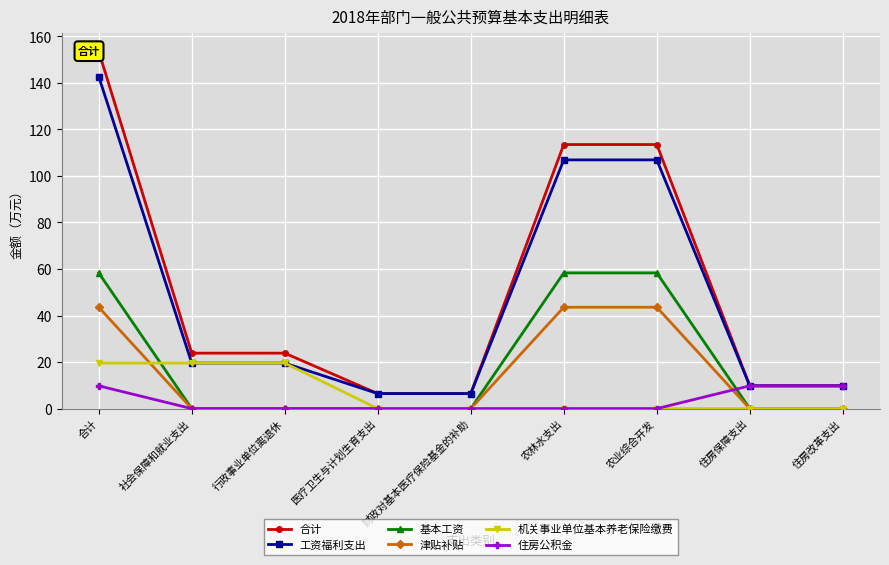

Between 医疗卫生与计划生育支出 and 农林水支出, which series saw the biggest shift?

合计